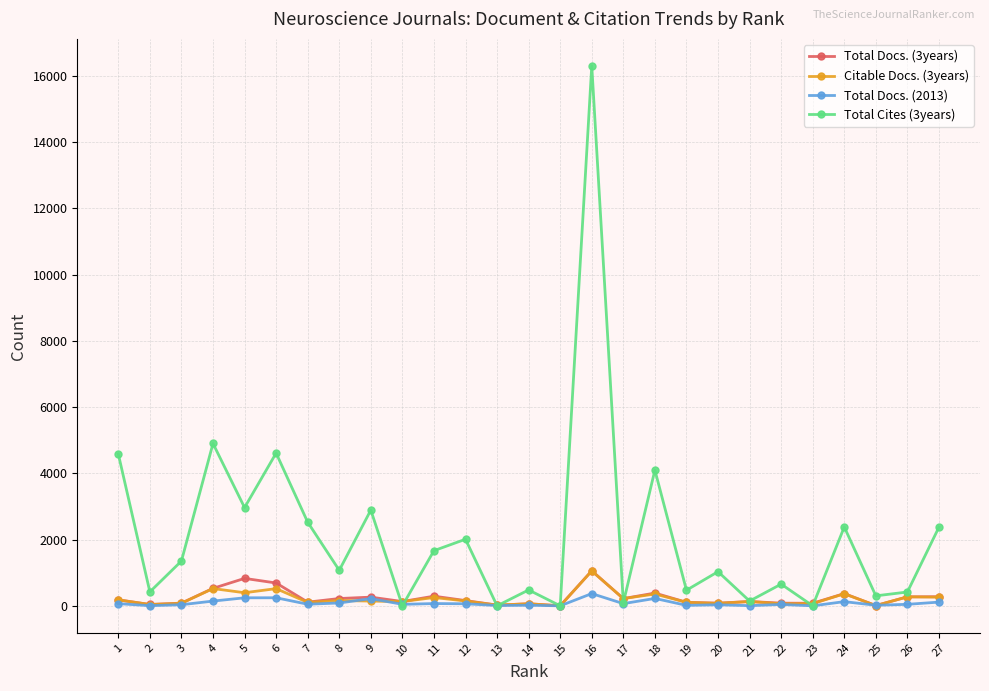

True or false: Total Docs. (3years) has more than 1 points higher than both neighbors.

True